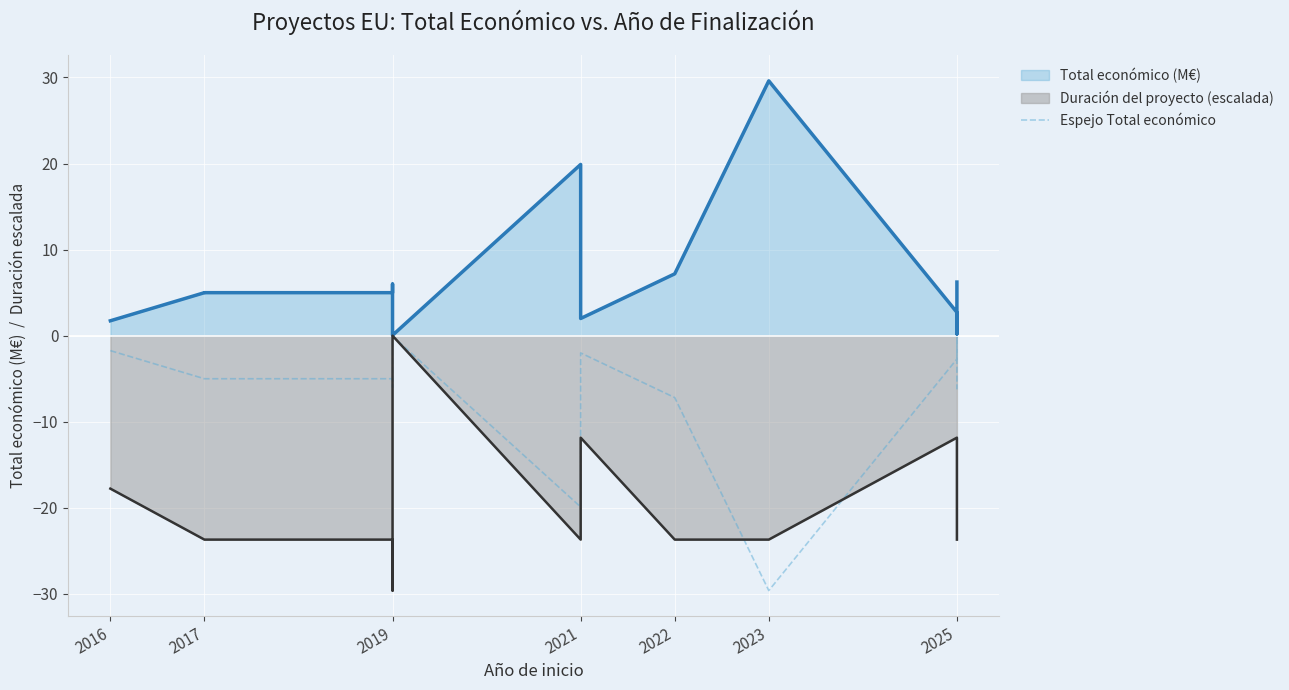

The Total económico (M€) series shows 8.8 at 2022. True or false?

False